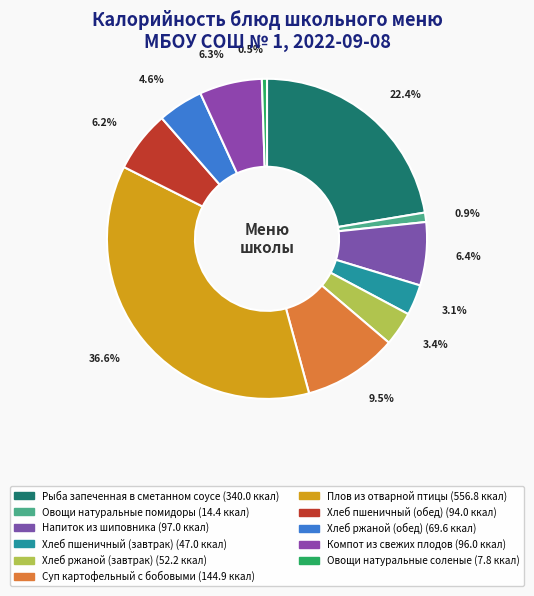

What percentage is the Плов из отварной птицы slice, to the nearest percent?

37%